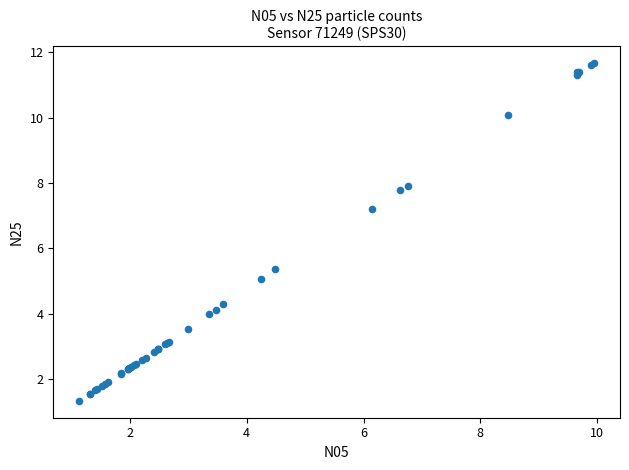

What Y value in the scatter plot is closest to 6?

5.4